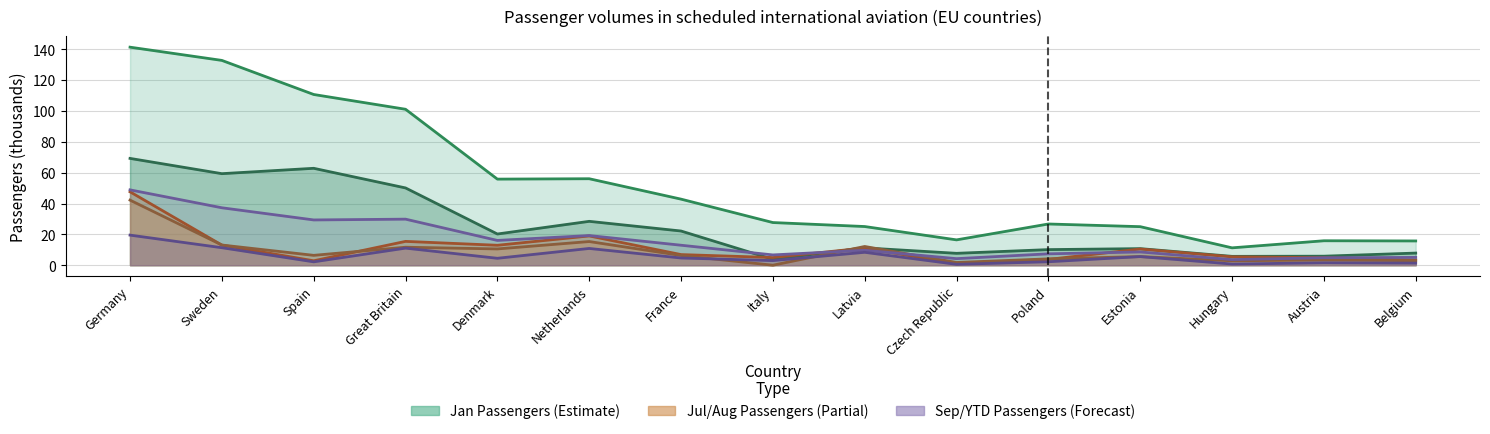

True or false: Jan Passengers and Aug Passengers intersect in this chart.

False